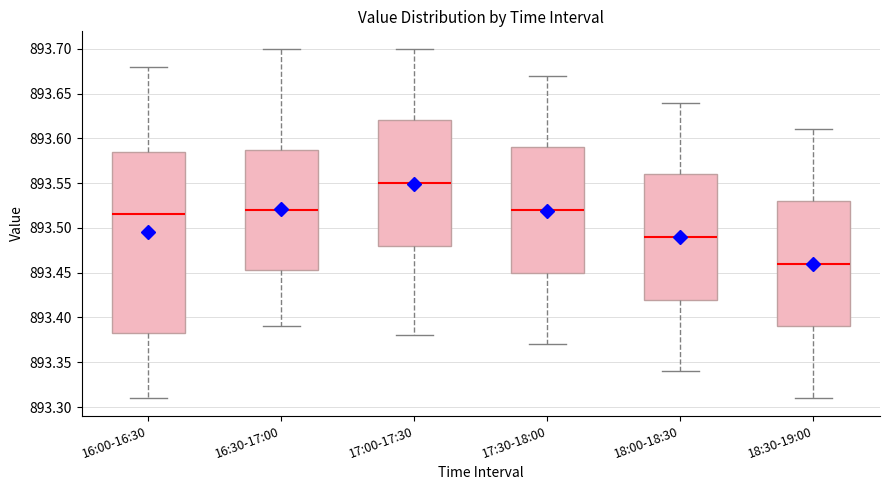

Reading left to right, read every box against the y-axis: the position of its median line, the range the box covers, and the ends of its whiskers. The values are not printed on the chart, so give them approximately, as read against the axis.

16:00-16:30: median 893.515, box 893.385 to 893.585, whiskers 893.310 to 893.680
16:30-17:00: median 893.520, box 893.455 to 893.590, whiskers 893.390 to 893.700
17:00-17:30: median 893.550, box 893.480 to 893.620, whiskers 893.380 to 893.700
17:30-18:00: median 893.520, box 893.450 to 893.590, whiskers 893.370 to 893.670
18:00-18:30: median 893.490, box 893.420 to 893.560, whiskers 893.340 to 893.640
18:30-19:00: median 893.460, box 893.390 to 893.530, whiskers 893.310 to 893.610